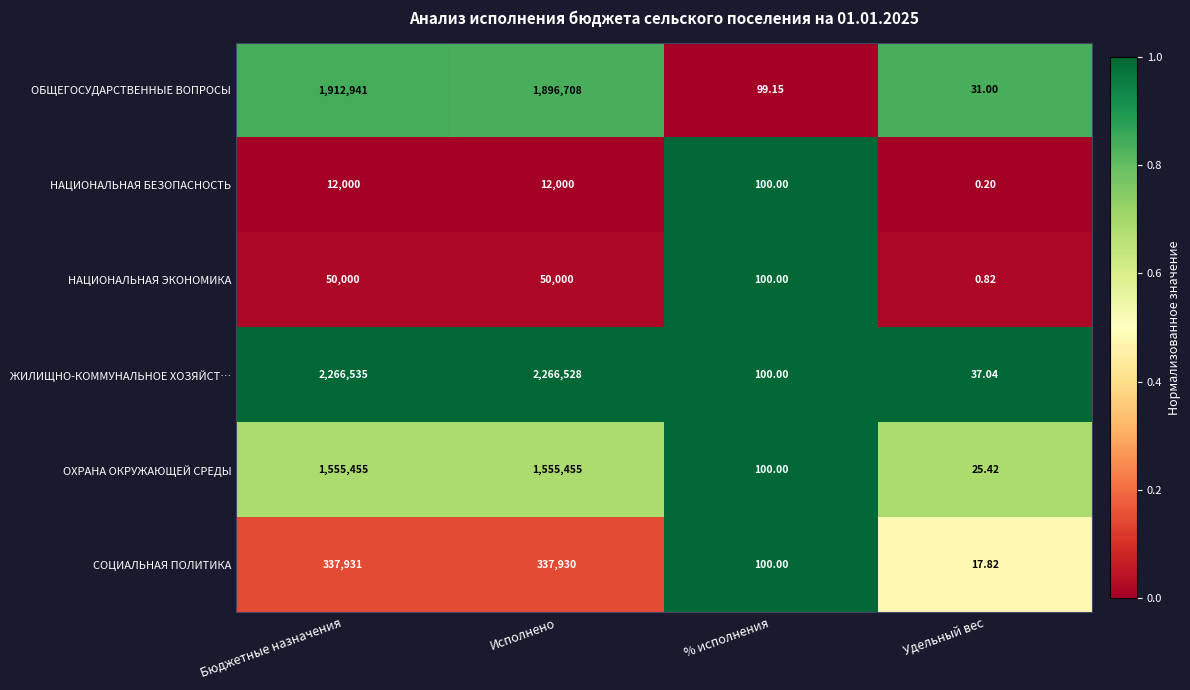

At which category does the chart reach its minimum across all series?

Удельный вес